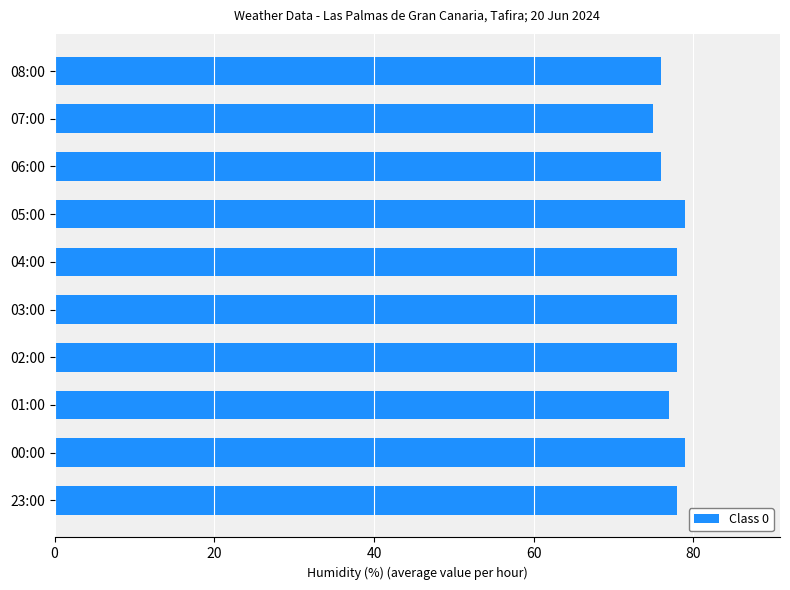

Count the number of data series in this chart.

1